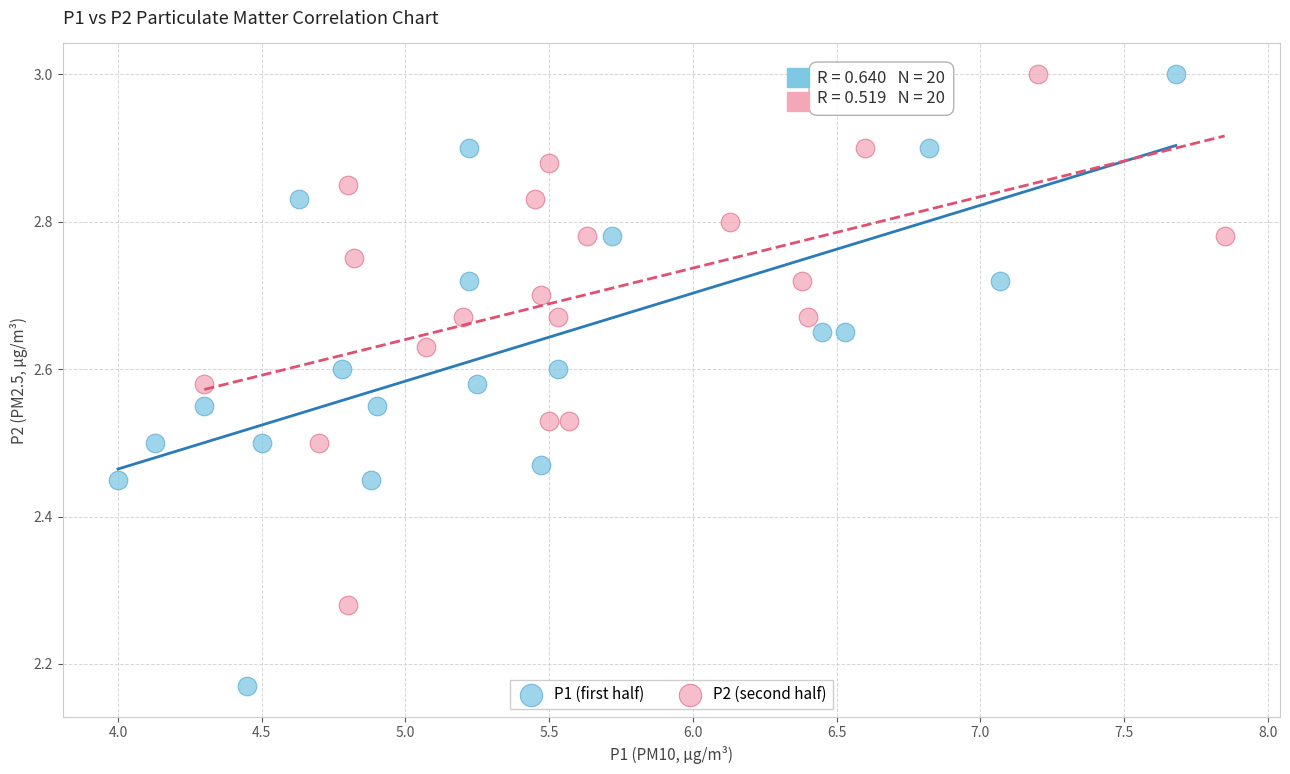

Which series has the widest spread of Y values?

P1 (first half)